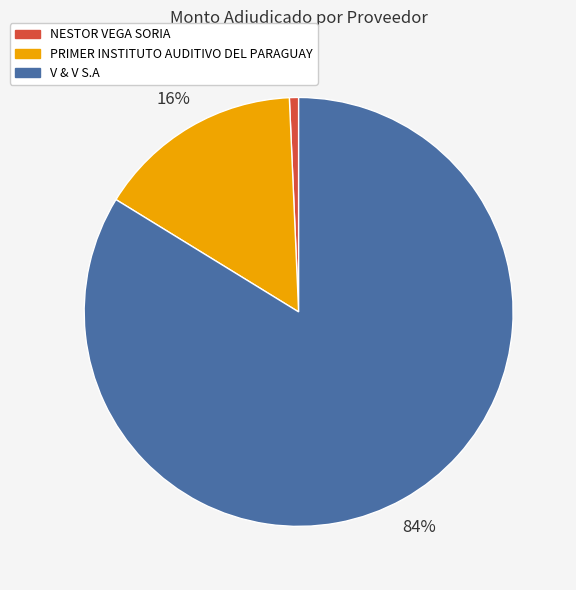

Count the number of slices in the pie.

3